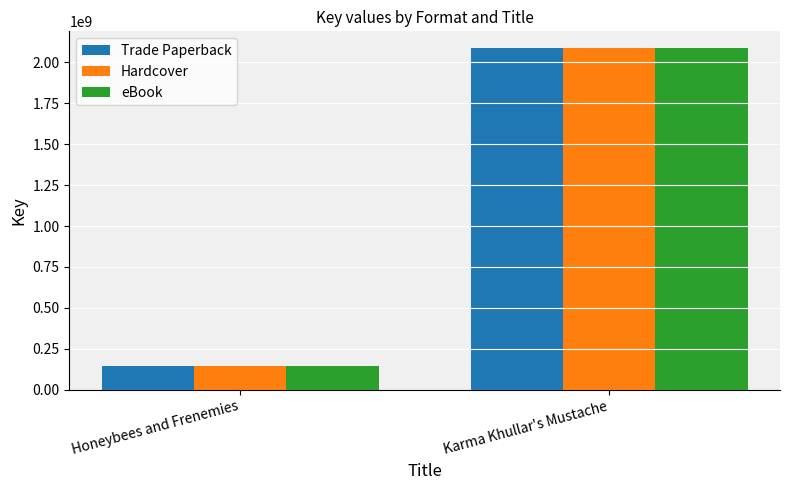

How many bars are there in total?

6